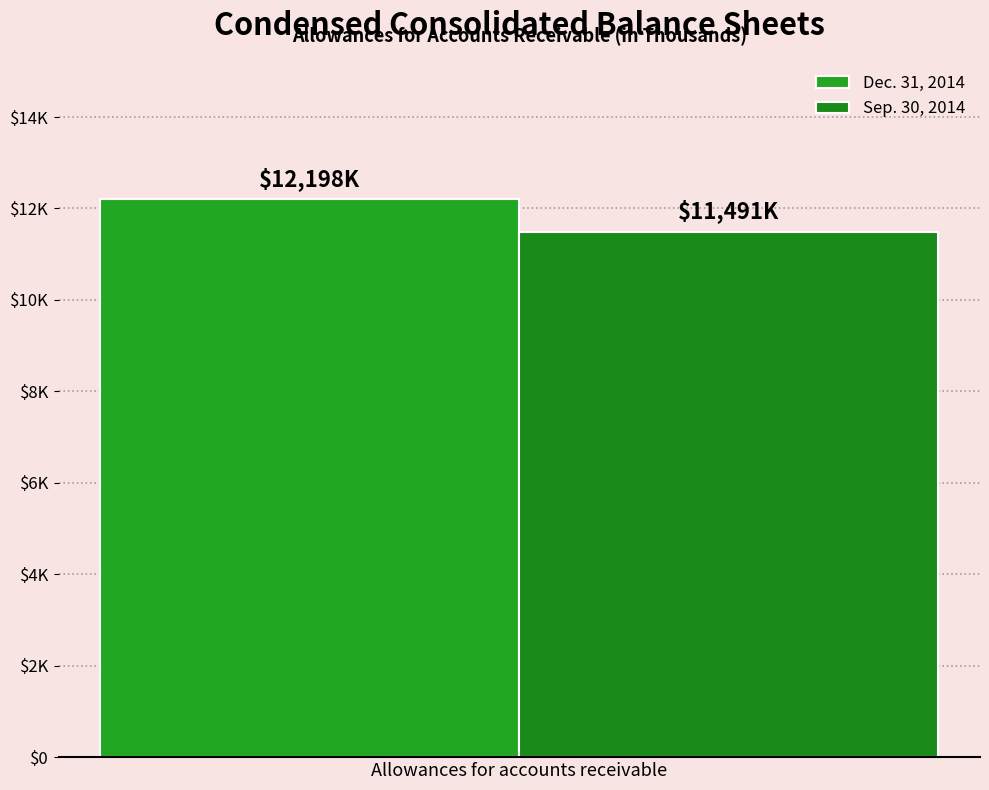

What are all the series names shown in the legend?

Dec. 31, 2014, Sep. 30, 2014